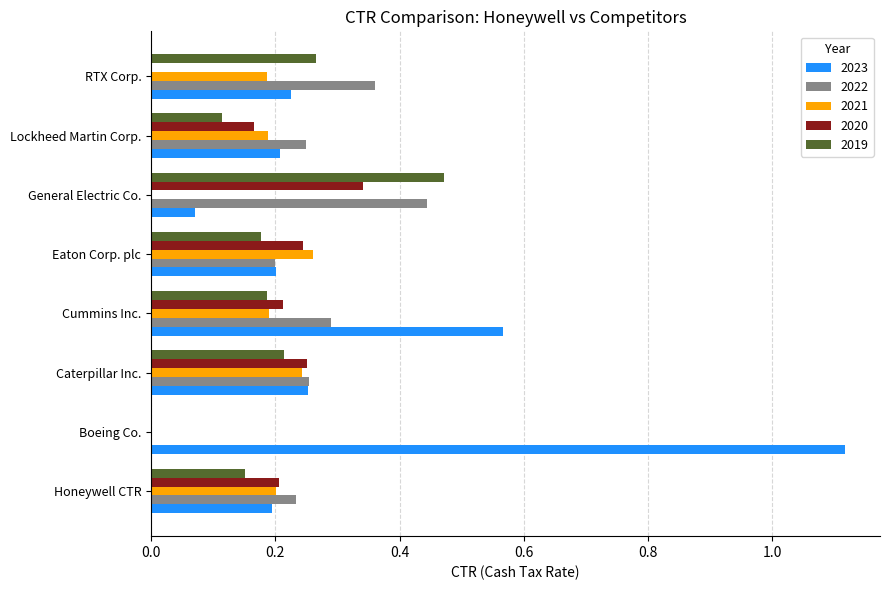

At which category does the chart reach its peak across all series?

Boeing Co.